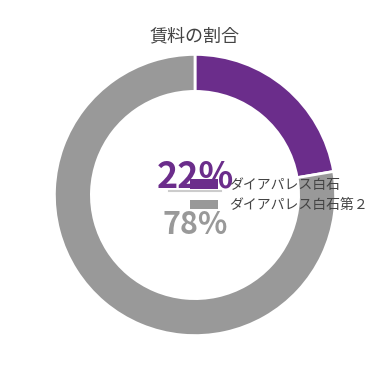

Count the number of slices in the pie.

2